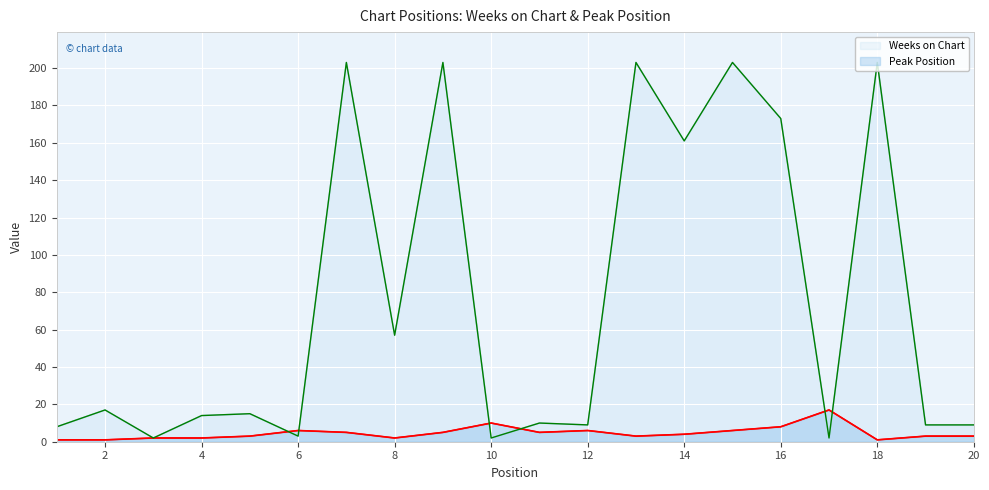

True or false: Weeks on Chart (line) and Peak Position (line) cross at least once.

True